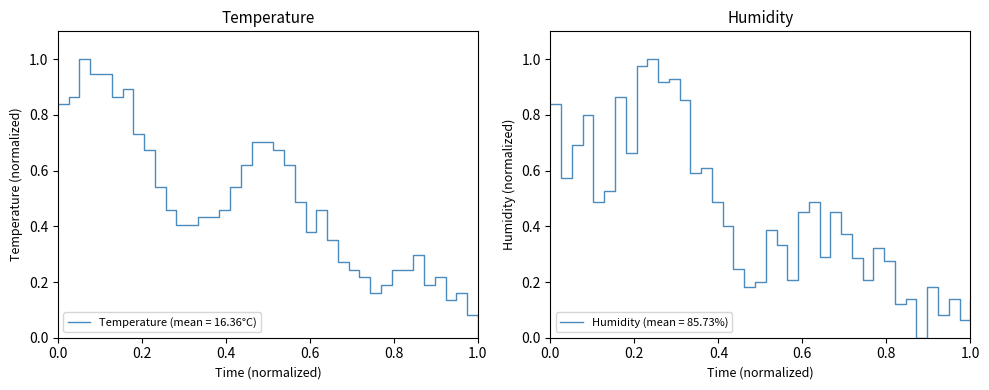

How many lines are shown in the chart?

2